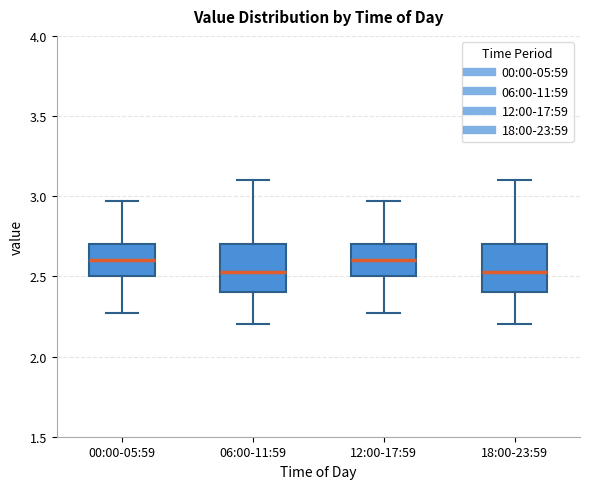

Reading left to right, transcribe this box plot: for each box, give where its median line is, the range the box spans, and where its two whiskers end, as read against the y-axis. The values are not printed on the chart, so give them approximately, as read against the axis.

00:00-05:59: median 2.60, box 2.50 to 2.70, whiskers 2.25 to 2.95
06:00-11:59: median 2.55, box 2.40 to 2.70, whiskers 2.20 to 3.10
12:00-17:59: median 2.60, box 2.50 to 2.70, whiskers 2.25 to 2.95
18:00-23:59: median 2.55, box 2.40 to 2.70, whiskers 2.20 to 3.10